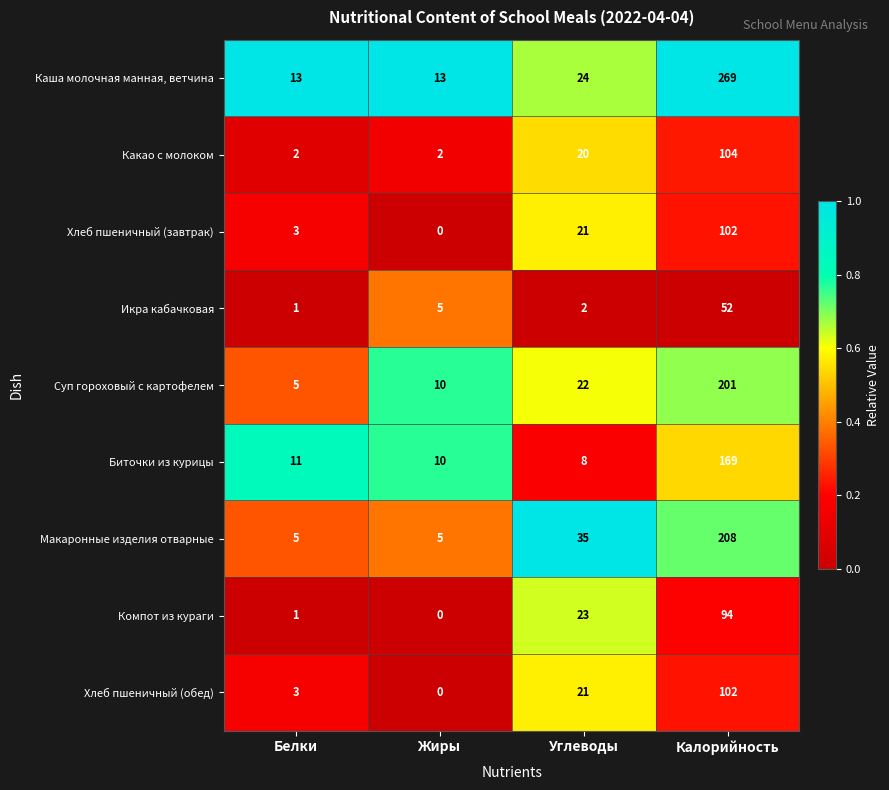

What is the spread (max minus min) of values at Углеводы?

33